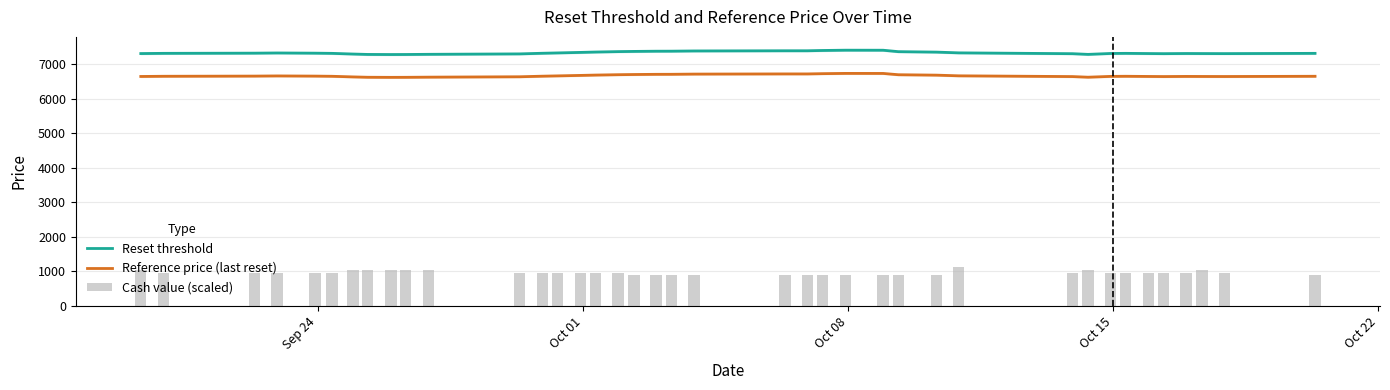

What is the lowest value of the Reset threshold series?

7288.3